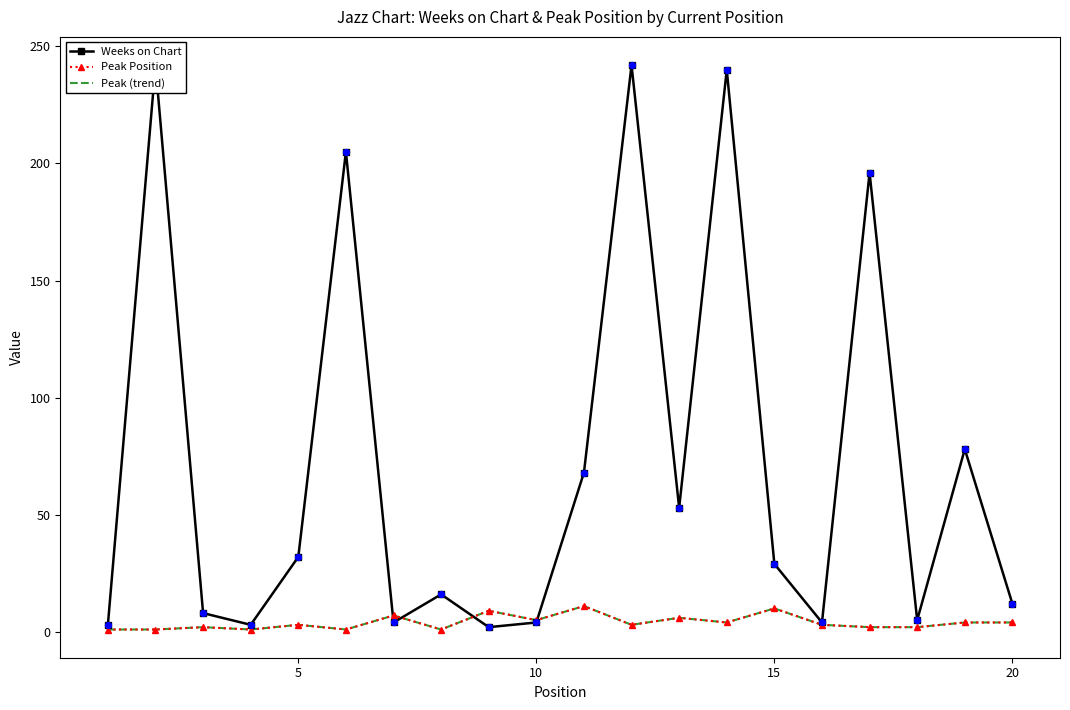

Which series contains the highest Y value?

Weeks on Chart